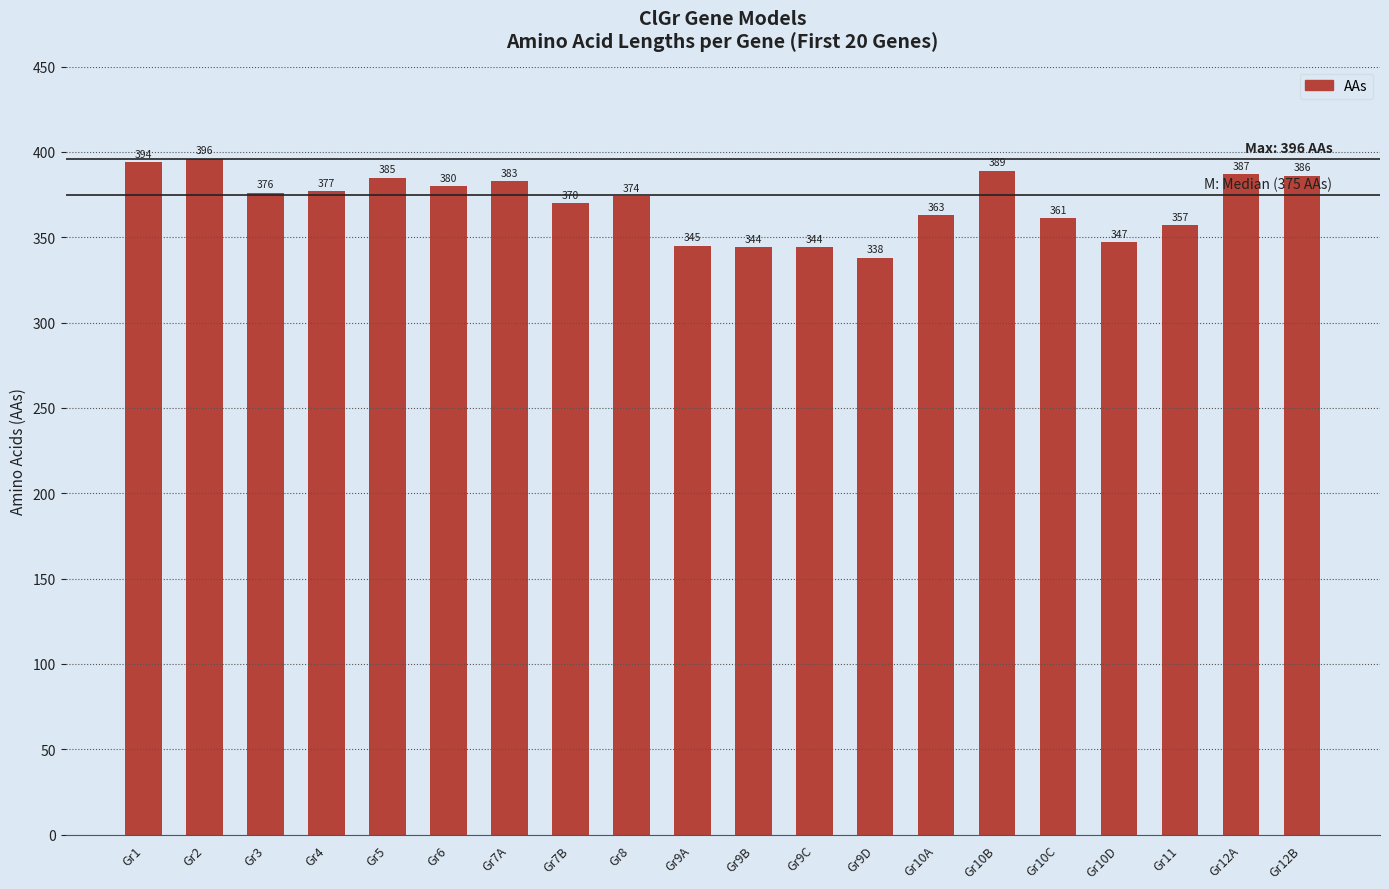

Reading left to right, what are all the values shown in this chart?

Gr1=394	Gr2=396	Gr3=376	Gr4=377	Gr5=385	Gr6=380	Gr7A=383	Gr7B=370	Gr8=374	Gr9A=345	Gr9B=344	Gr9C=344	Gr9D=338	Gr10A=363	Gr10B=389	Gr10C=361	Gr10D=347	Gr11=357	Gr12A=387	Gr12B=386